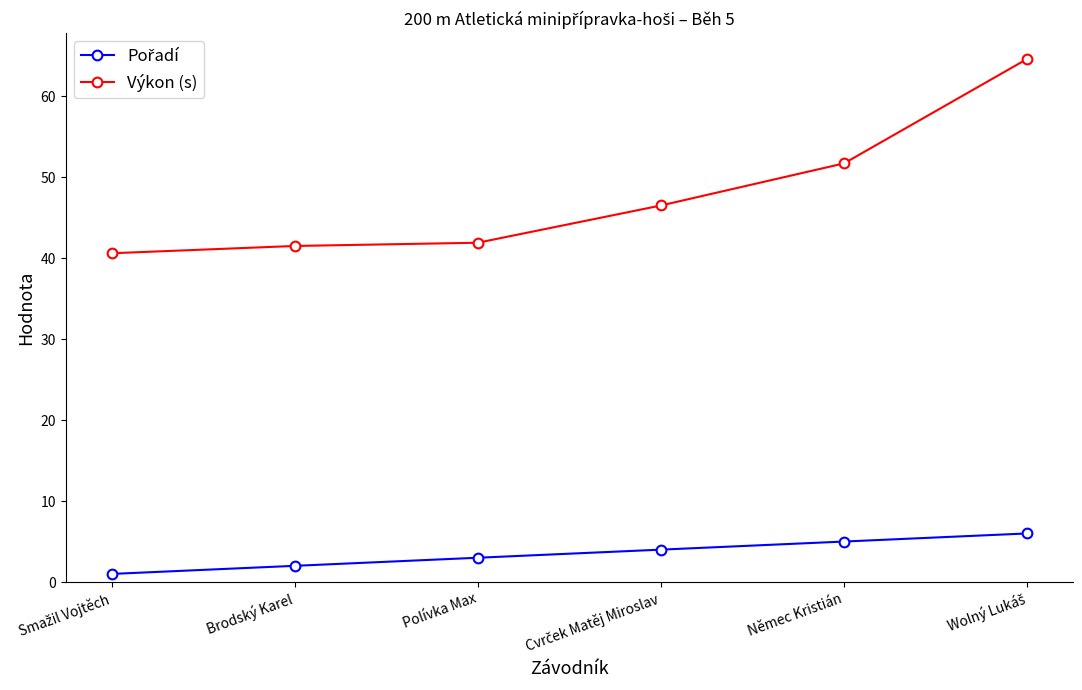

What is the value of the Výkon (s) point at the 2nd from the left?

41.5